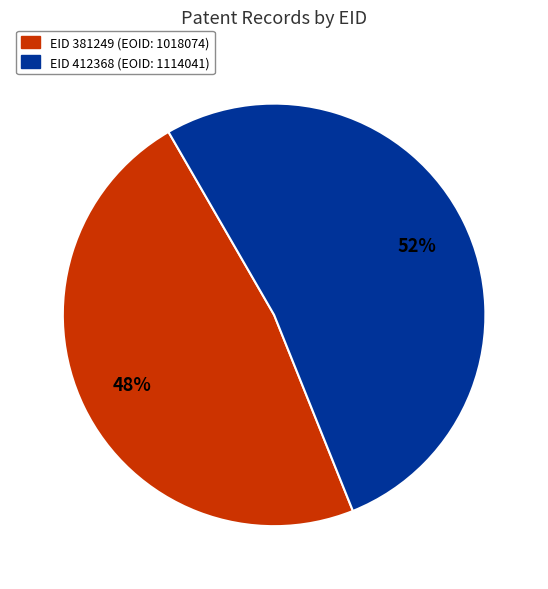

To the nearest percent, what is the average slice percentage?

50%